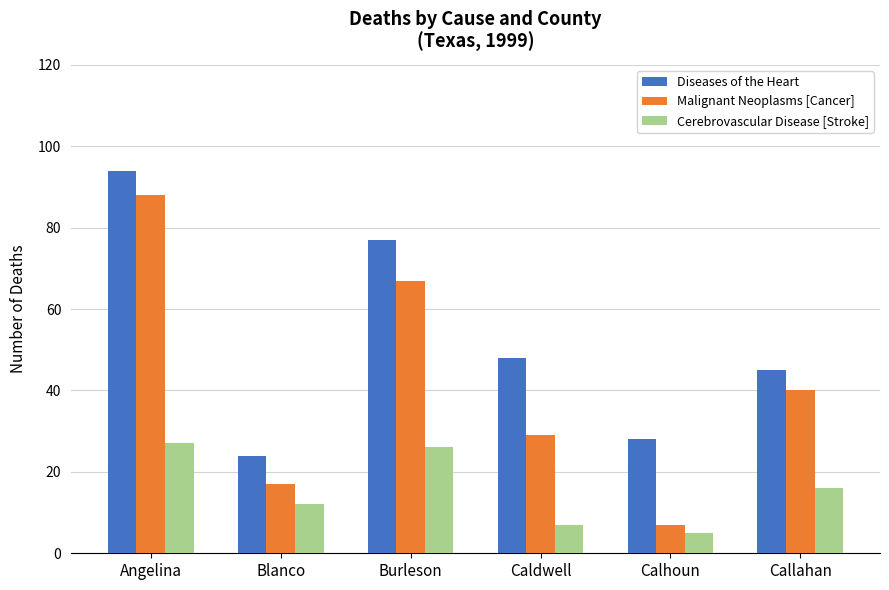

How many bars are there in each group?

3